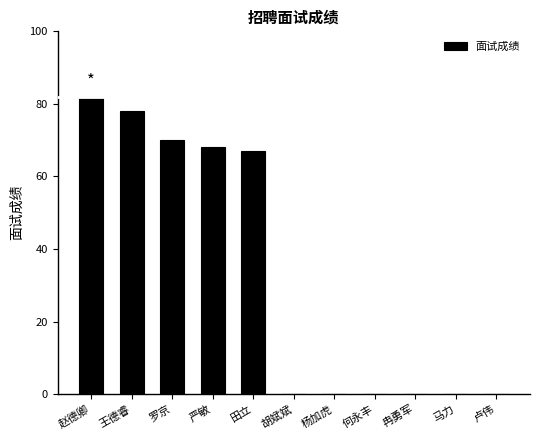

What is the change in value from 罗京 to 马力?

-70